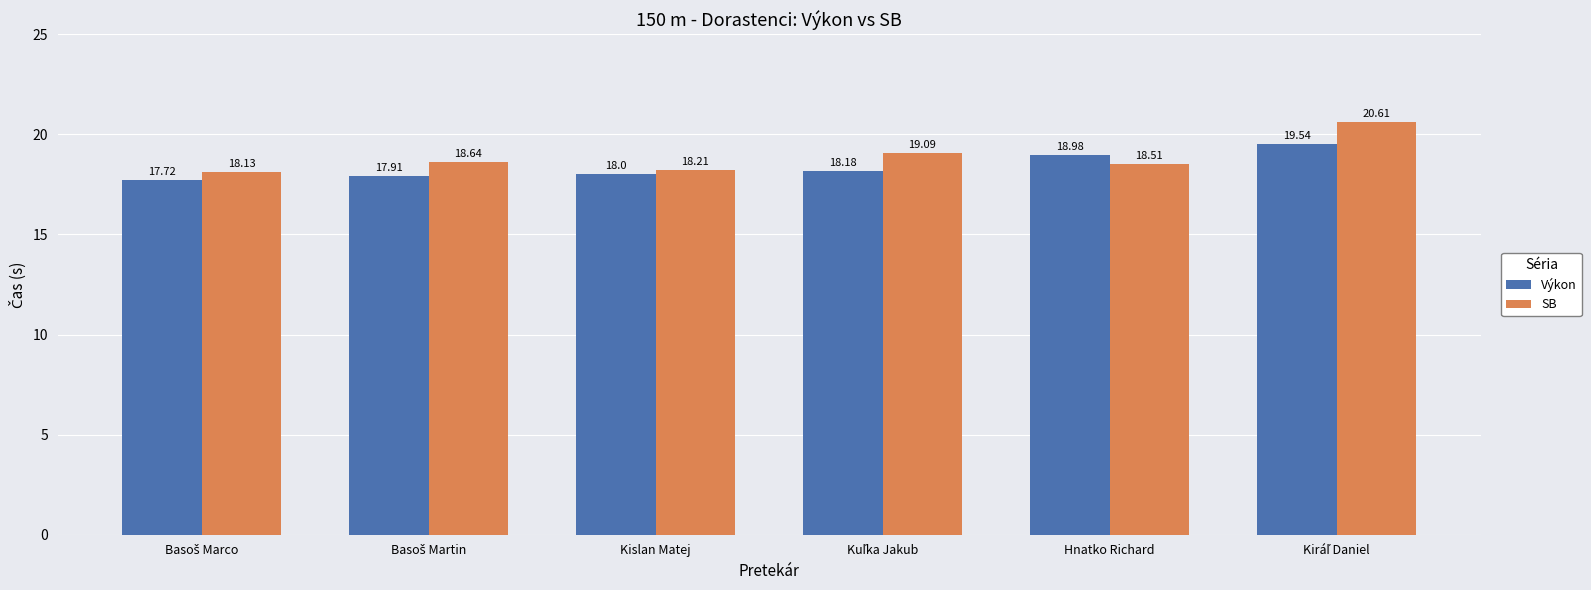

Does the chart contain stacked bars?

No